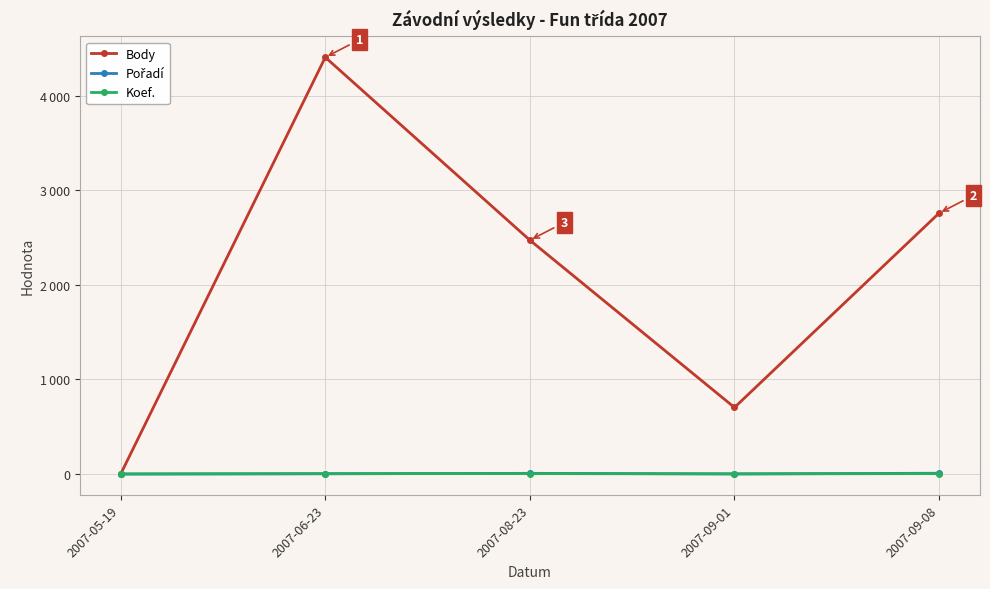

Is this an area chart (filled region under the line)?

No